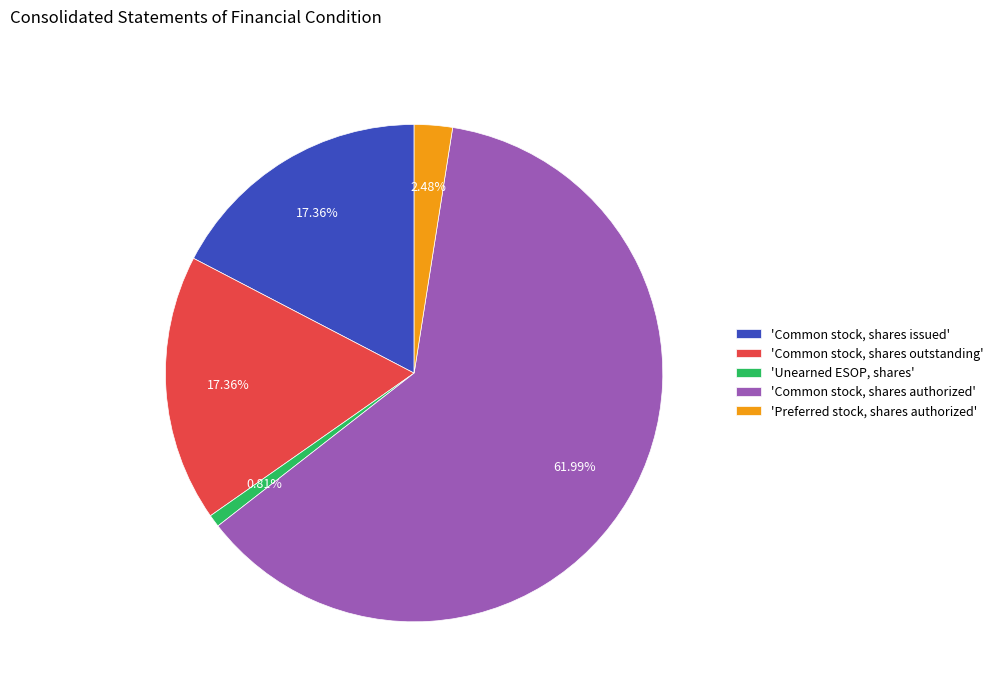

How many segments does this pie chart have?

5